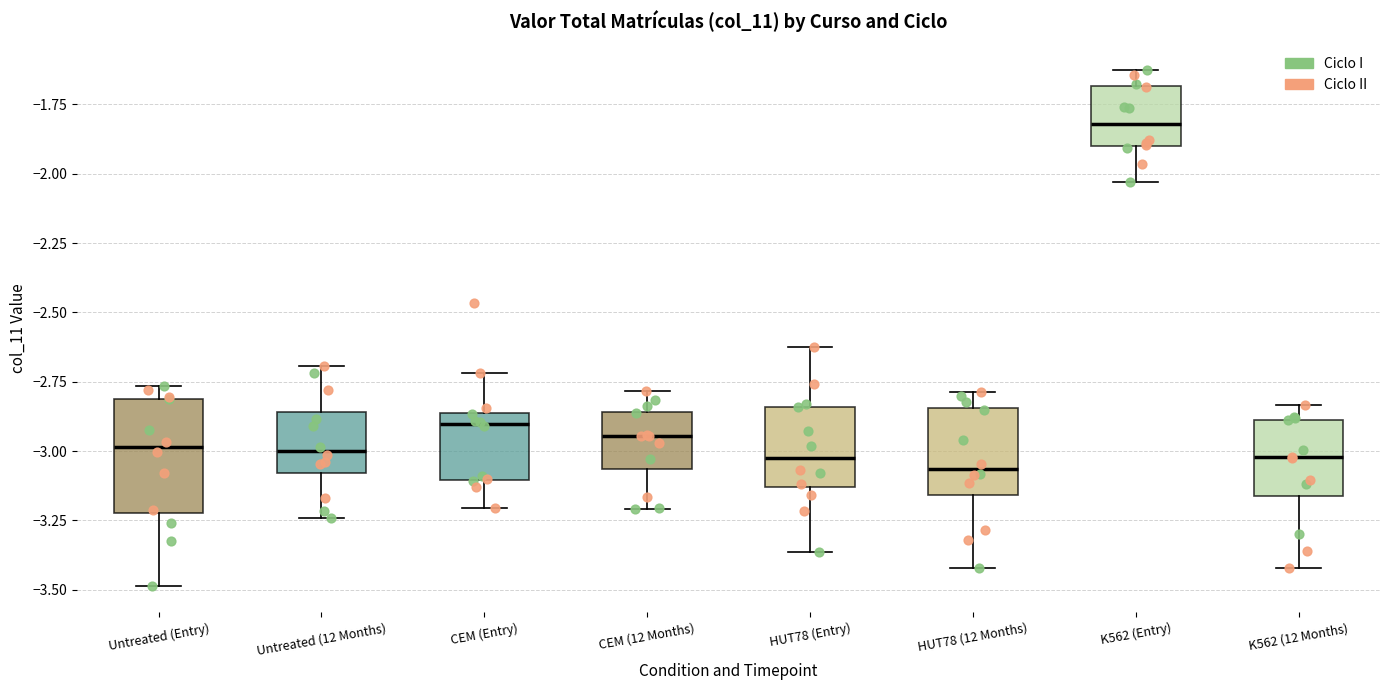

Reading left to right, read every box against the y-axis: the position of its median line, the range the box covers, and the ends of its whiskers. The values are not printed on the chart, so give them approximately, as read against the axis.

Untreated (Entry): median -3.00, box -3.20 to -2.80, whiskers -3.50 to -2.75
Untreated (12 Months): median -3.00, box -3.10 to -2.85, whiskers -3.25 to -2.70
CEM (Entry): median -2.90, box -3.10 to -2.85, whiskers -3.20 to -2.70
CEM (12 Months): median -2.95, box -3.05 to -2.85, whiskers -3.20 to -2.80
HUT78 (Entry): median -3.05, box -3.15 to -2.85, whiskers -3.35 to -2.65
HUT78 (12 Months): median -3.05, box -3.15 to -2.85, whiskers -3.40 to -2.80
K562 (Entry): median -1.80, box -1.90 to -1.70, whiskers -2.05 to -1.65
K562 (12 Months): median -3.00, box -3.15 to -2.90, whiskers -3.40 to -2.85